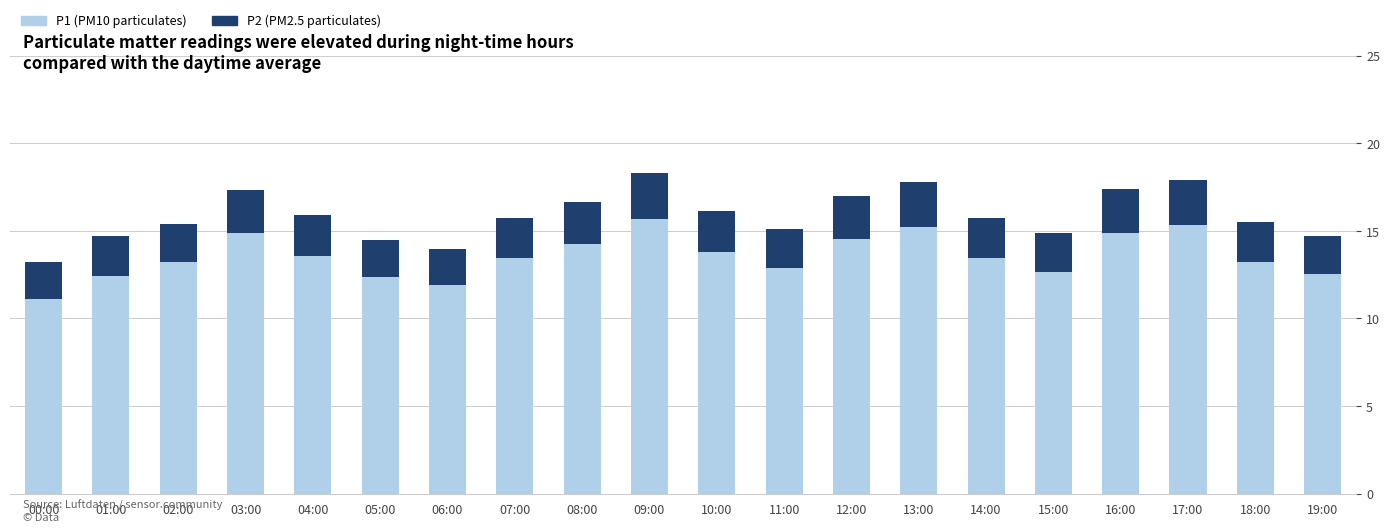

What is the total value across all series at 07:00?

15.7